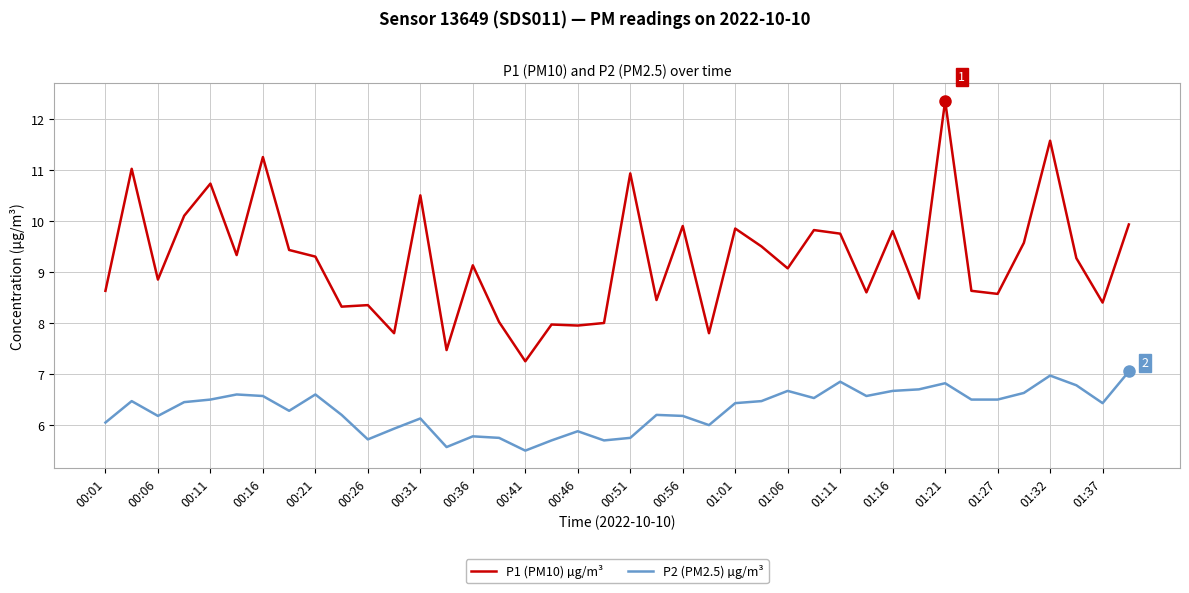

Which series has the widest spread of values?

P1 (PM10) µg/m³